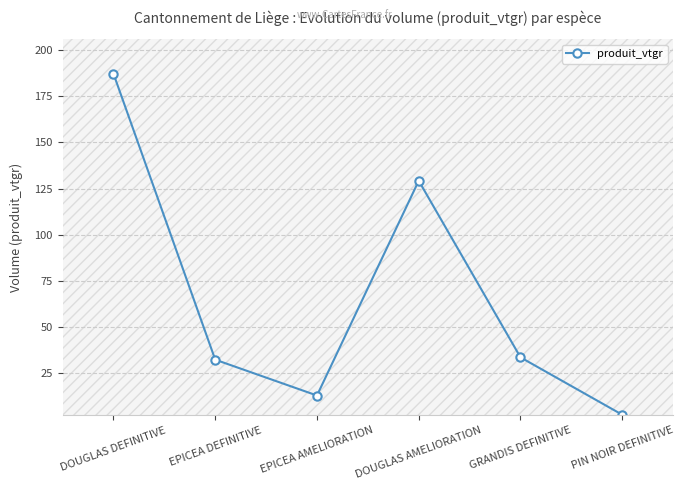

What value does the data have at EPICEA AMELIORATION?

12.8